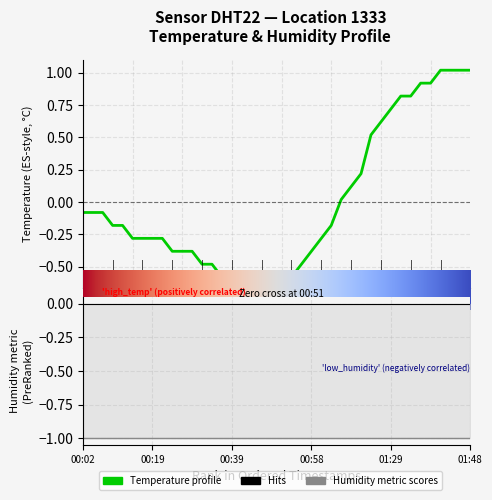

What is the approximate value at 00:14?

-0.3